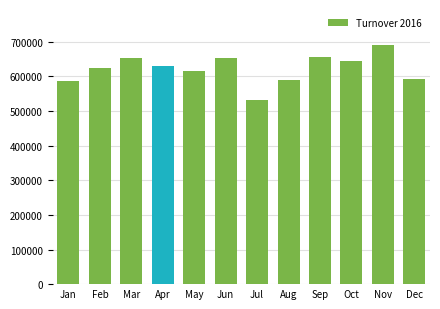

The chart shows a value of 590843 at Aug. True or false?

True